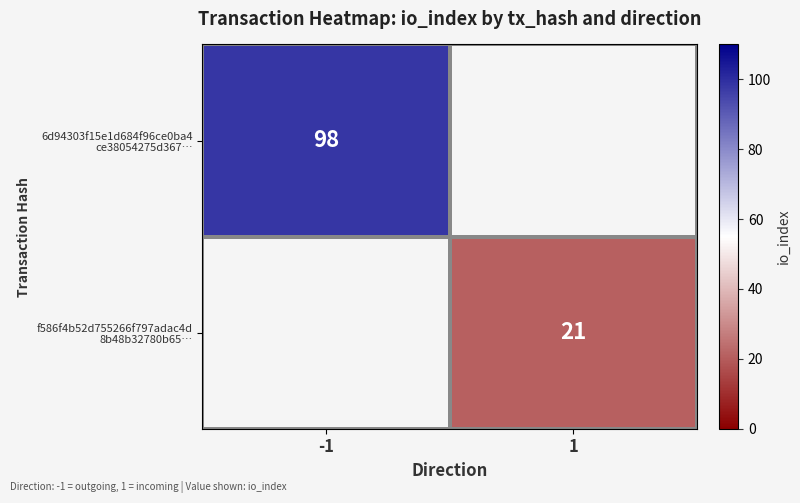

Count the number of categories in the chart.

2